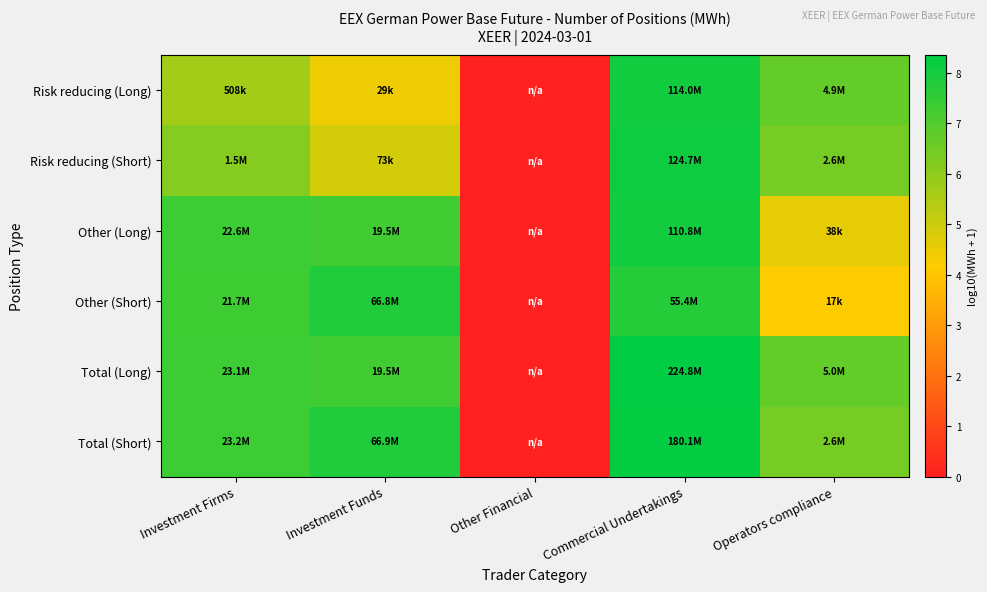

At how many categories does at least one series exceed 5?

4